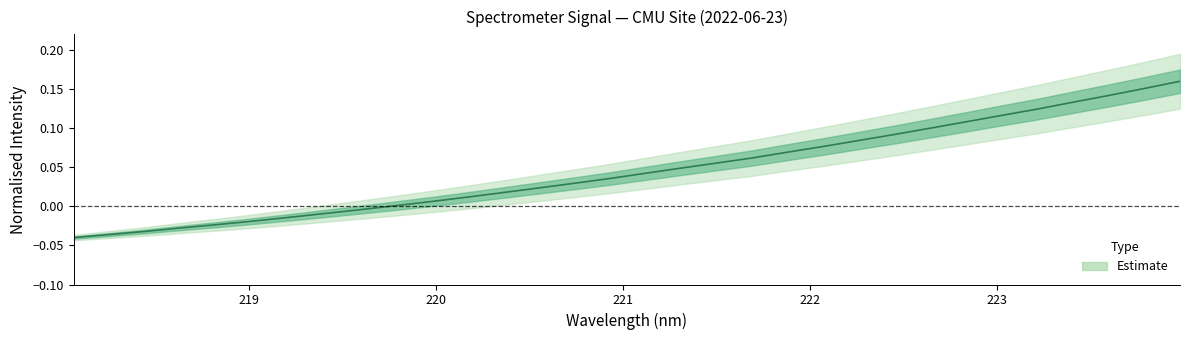

Which category has the highest value across all series?

223.9802